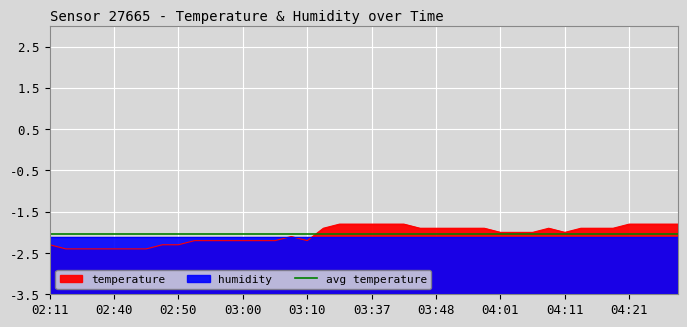

Which category has the lowest value across all series?

02:28